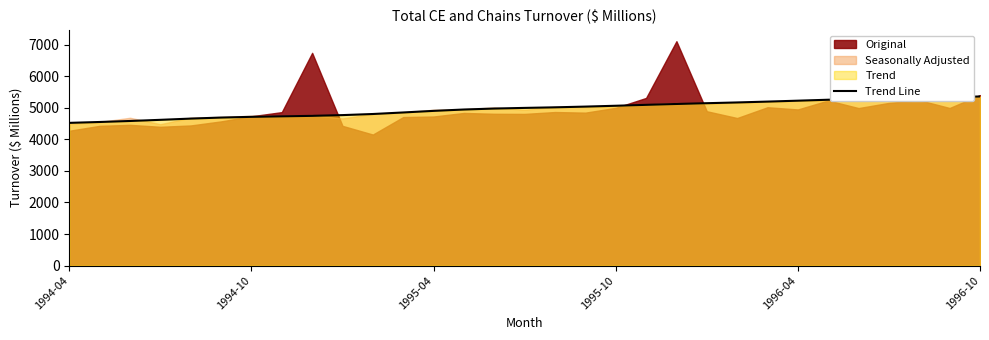

What is the lowest value of the Trend Line series?

4524.0